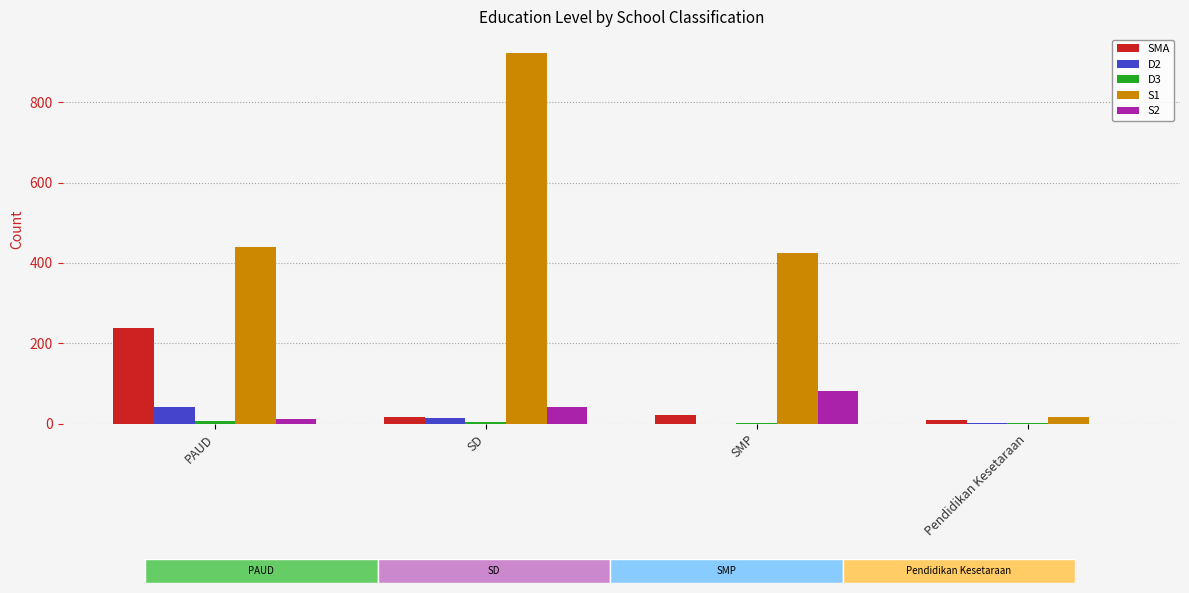

What is the total value across all series at SD?

998